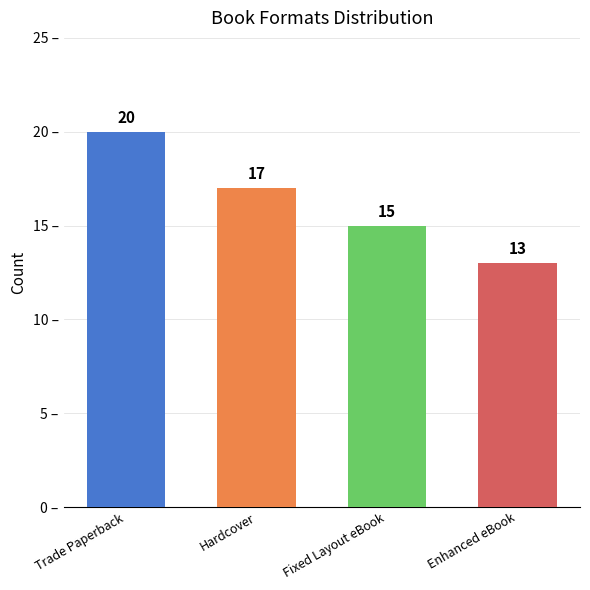

What is the label of the 2nd bar from the left?

Hardcover